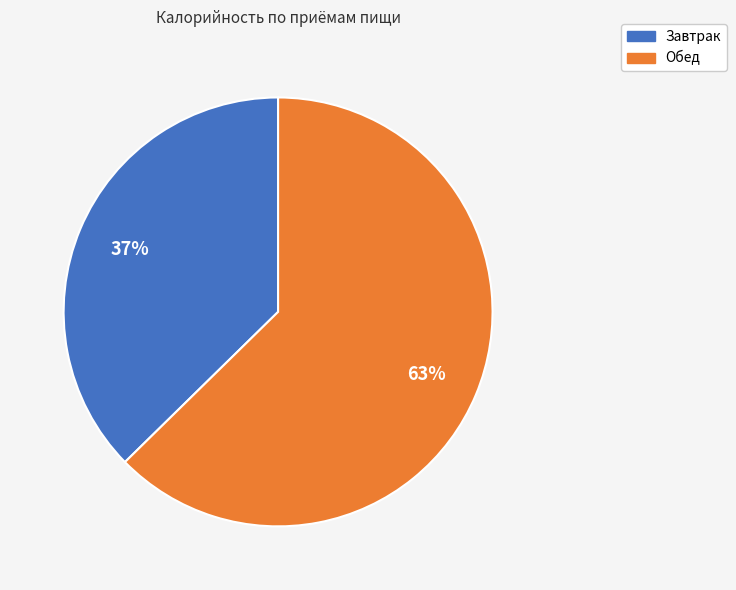

What percentage is the Обед slice, to the nearest percent?

63%